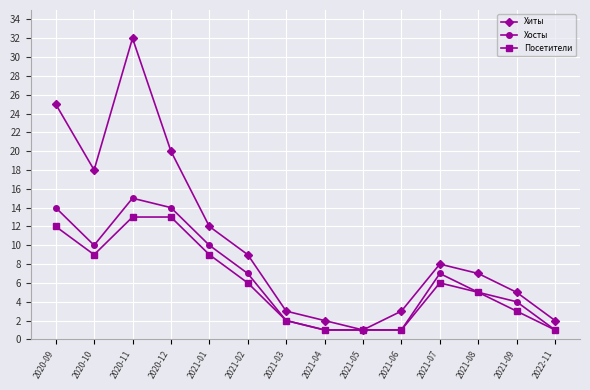

The Посетители series shows 15 at 2021-01. True or false?

False